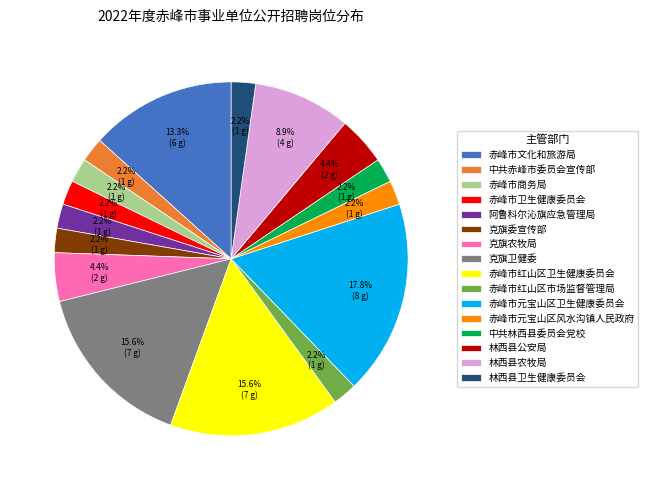

The 林西县农牧局 slice represents 17% of the pie. True or false?

False